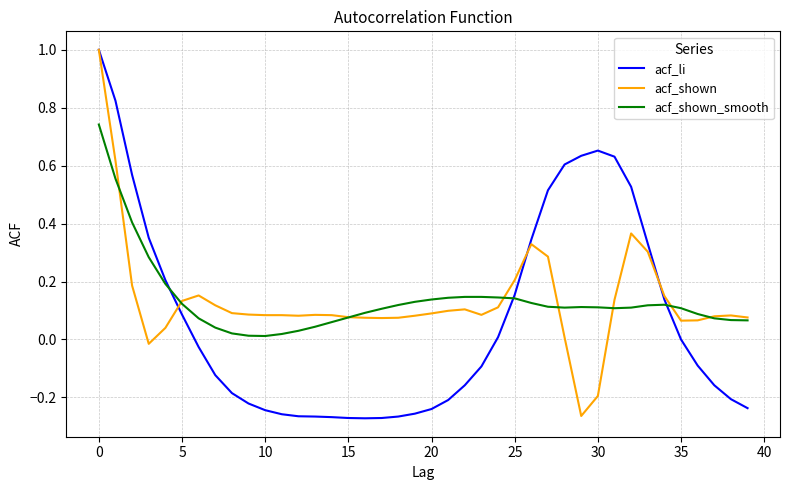

What is the maximum value for acf_shown?

1.0